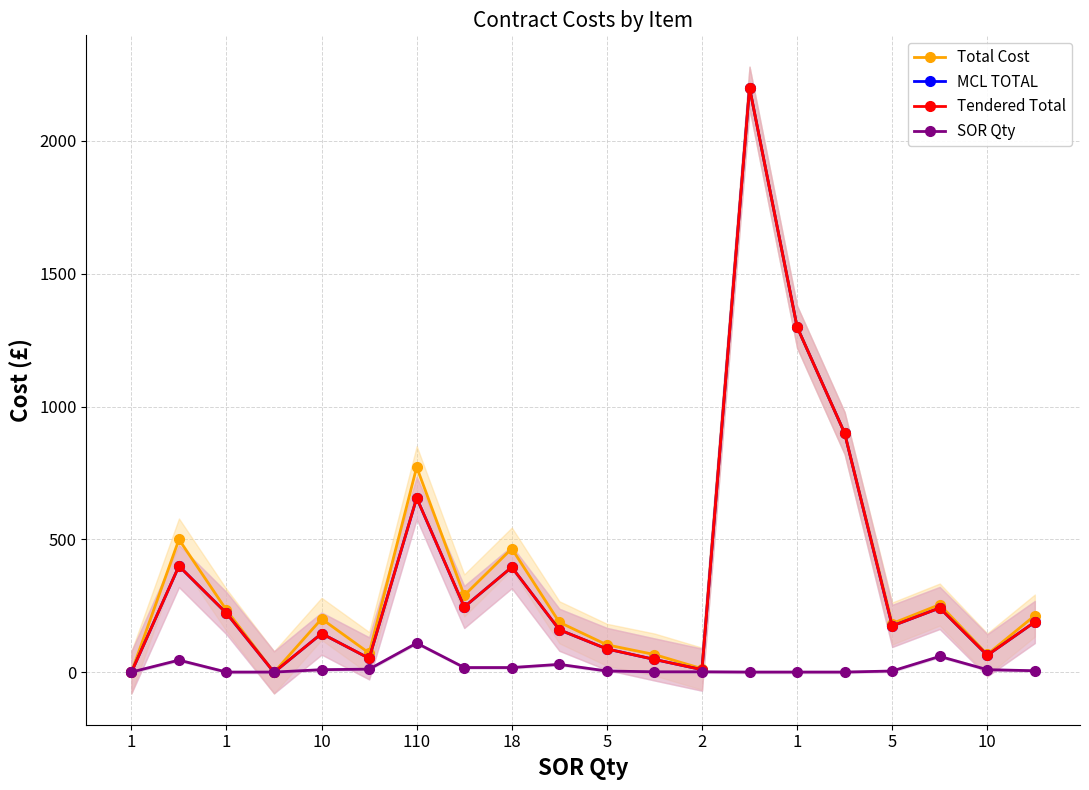

At which category is the sum across all series the highest?

13